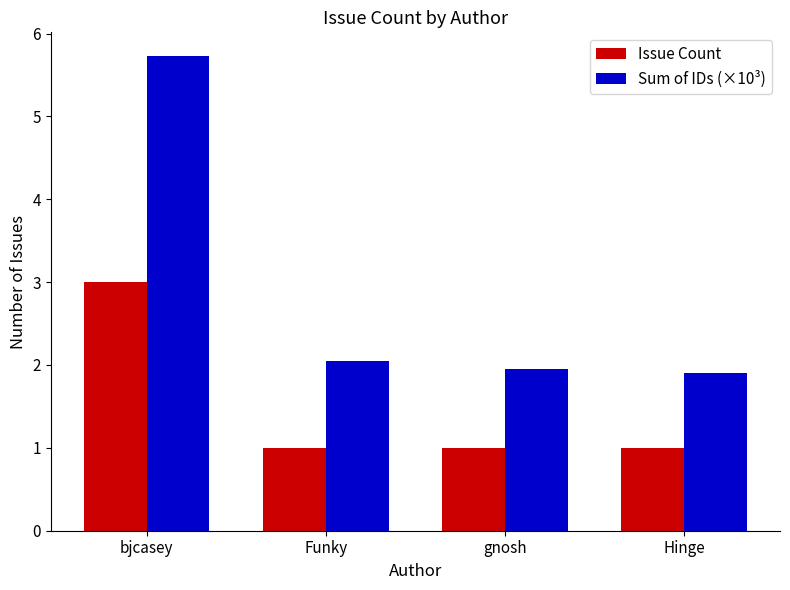

What position from the left is gnosh?

3